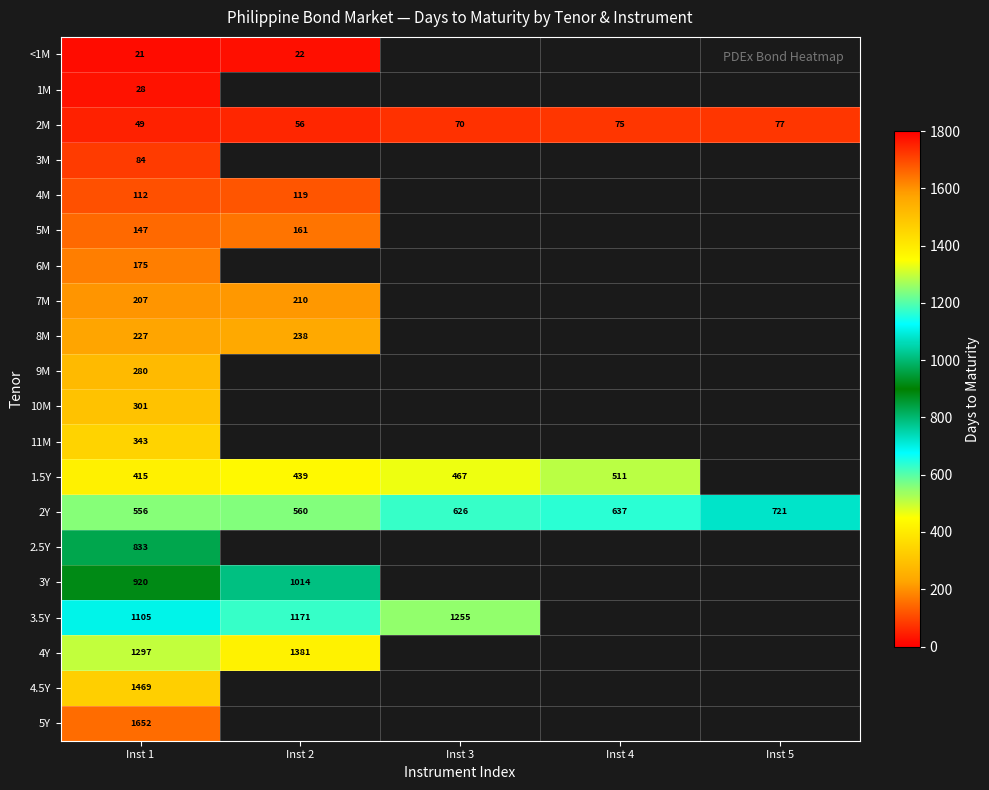

Which label corresponds to the largest value in the chart?

Inst 1